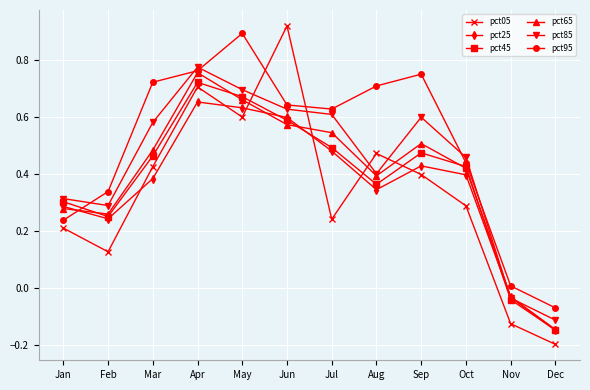

Which series has the largest range (max minus min)?

pct05